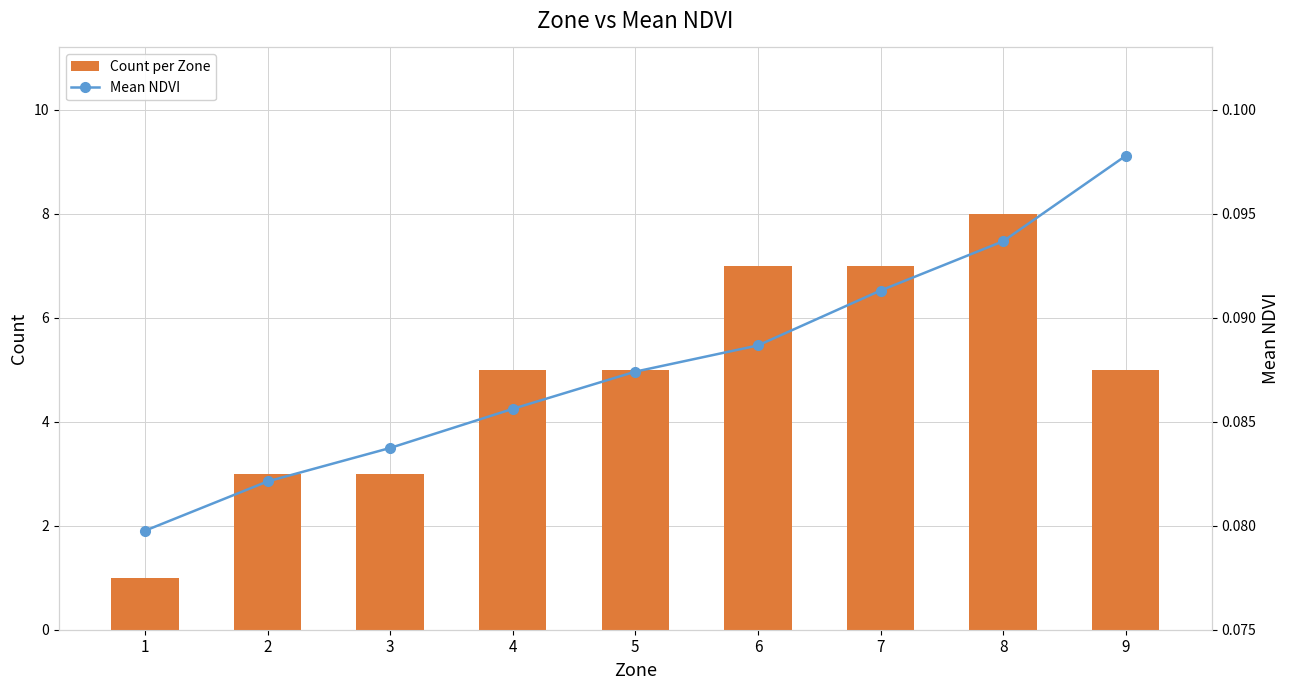

How many Count per Zone values are between 3 and 7?

7